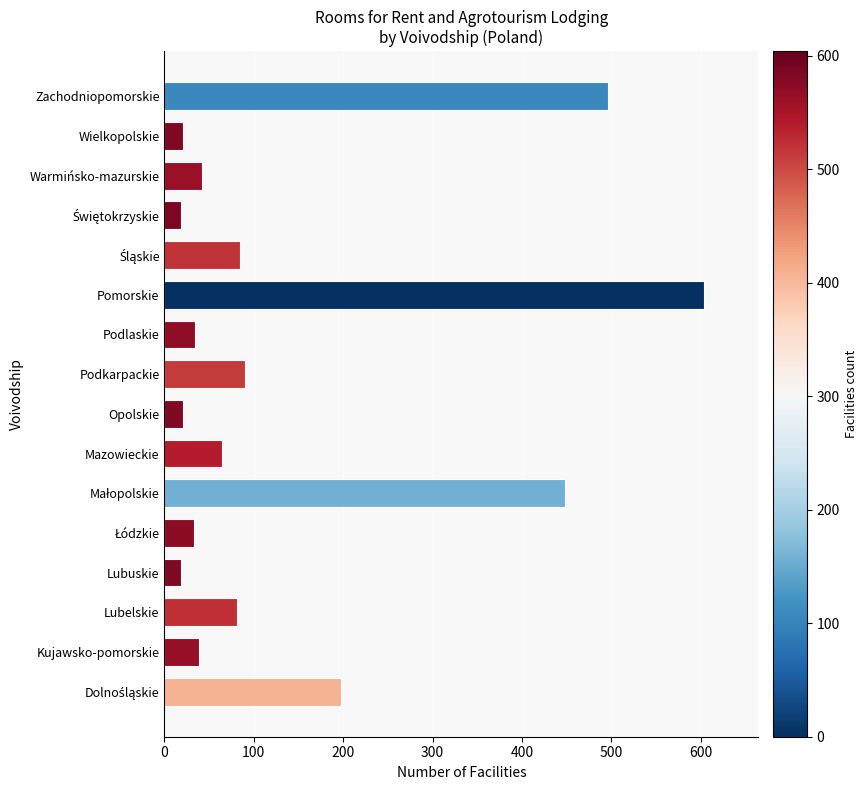

How many series are shown in this chart?

1